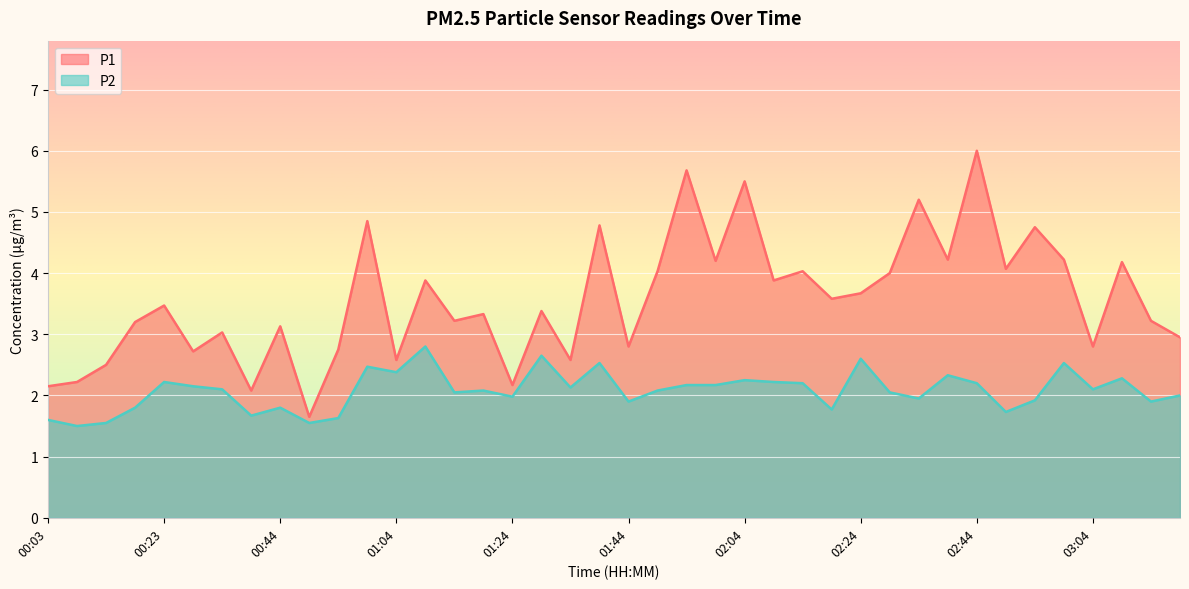

What is the difference between the second highest and minimum values in the P2 series?

1.1